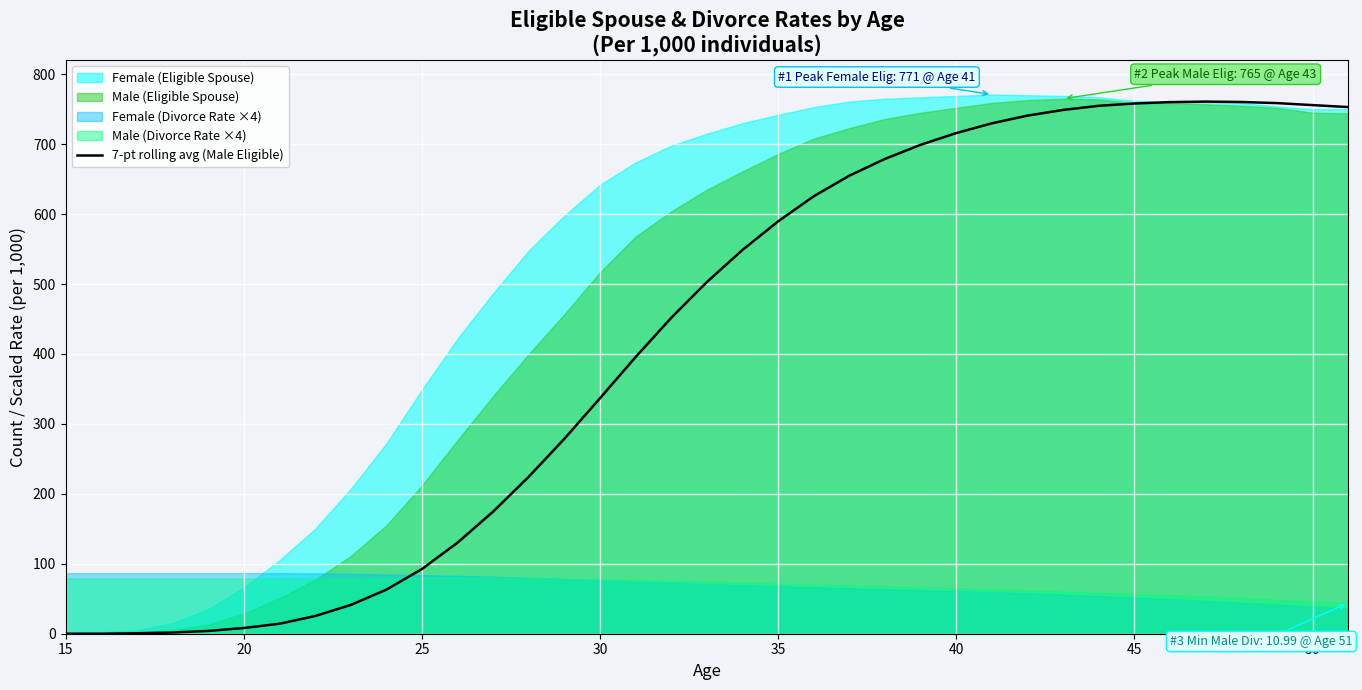

True or false: 7-pt rolling avg (Male Eligible) has a value of 203.9 at 40.

False